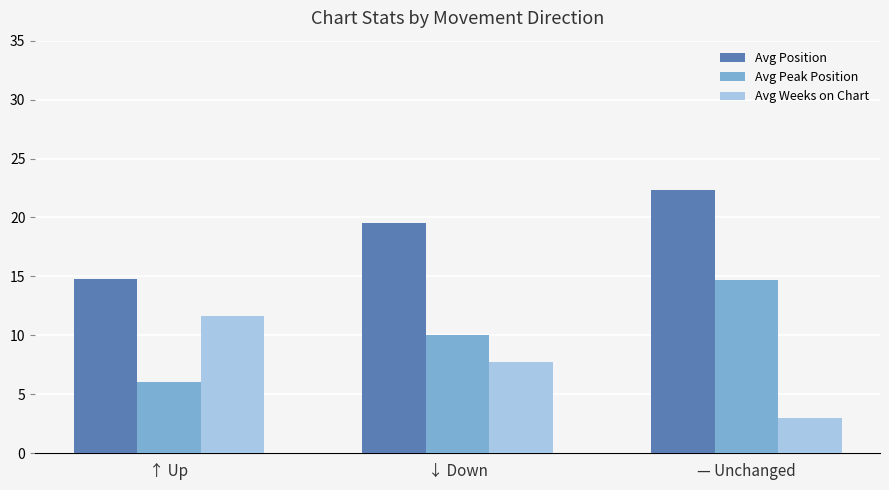

Which category has the lowest value in the Avg Peak Position series?

↑ Up